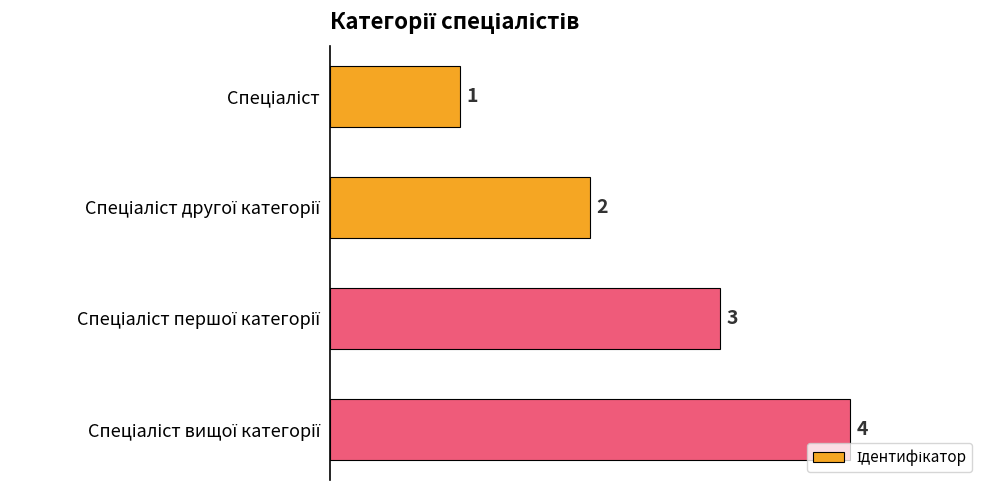

How many data points are less than 3?

2